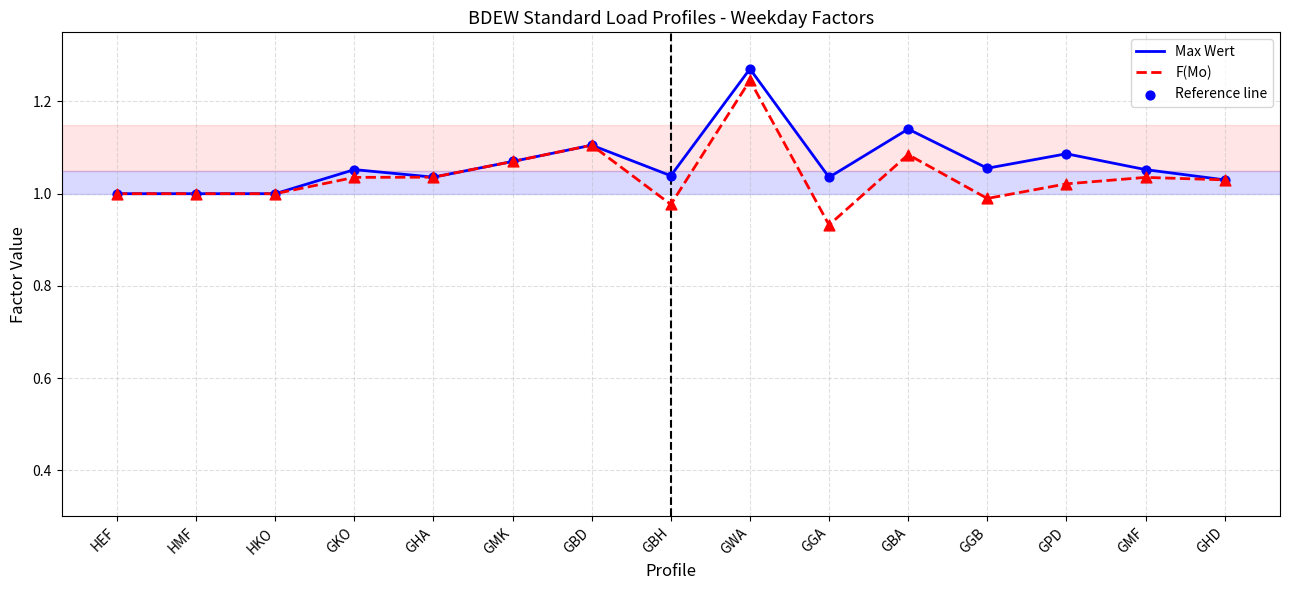

Is the value of F(Mo) at GBH greater than the value of Max Wert at GBA?

No